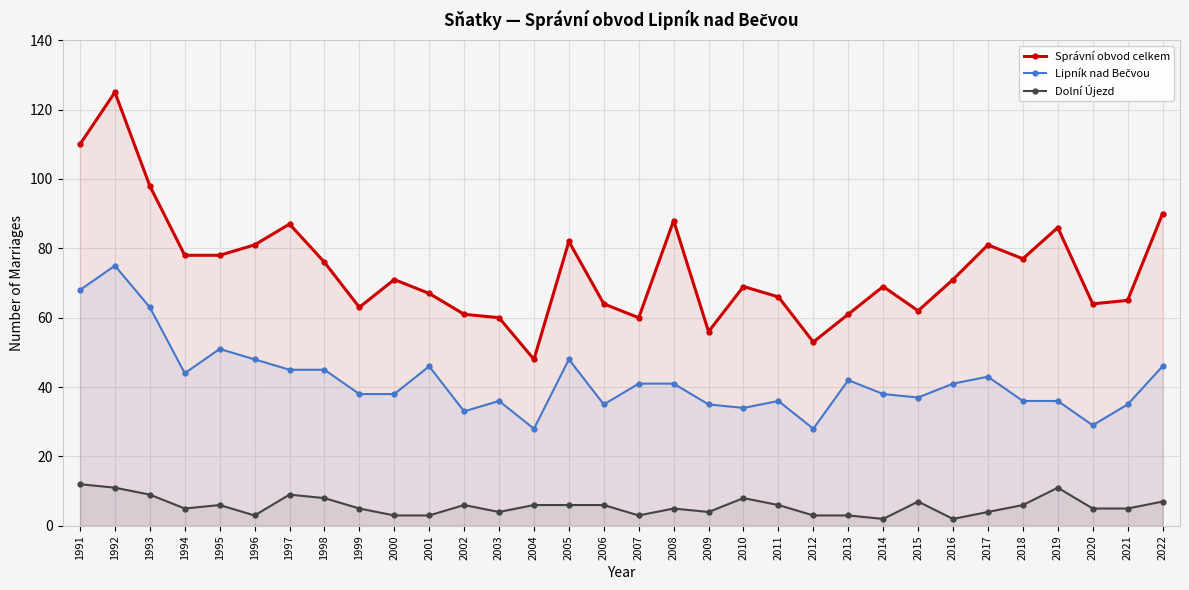

How many values in the Dolní Újezd series are below 6?

16